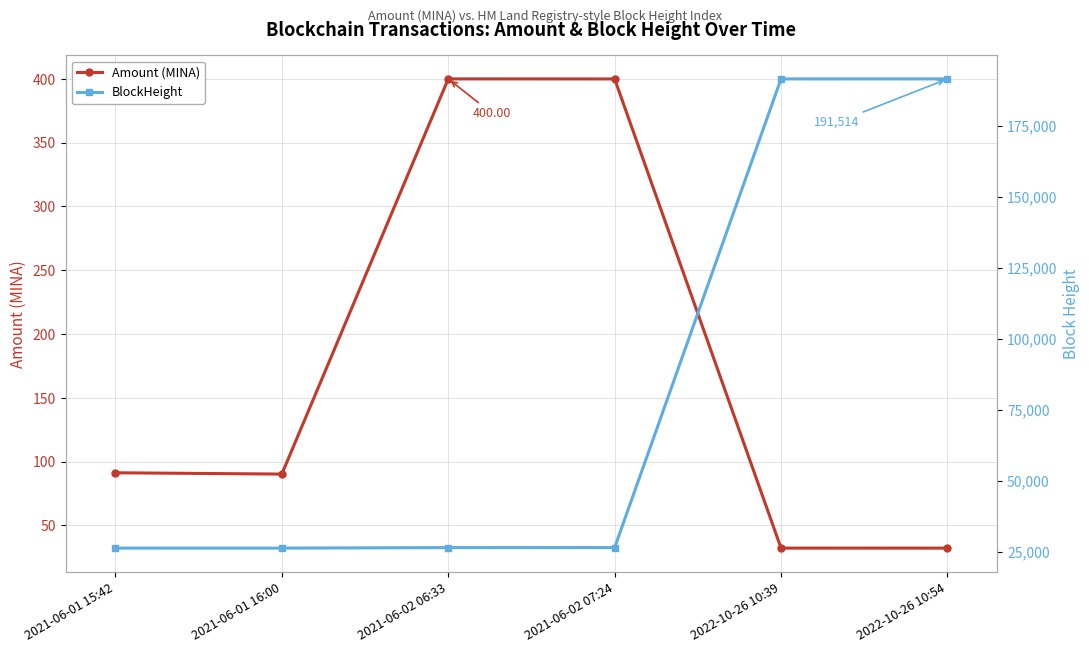

What is the minimum value shown in the chart?

32.1